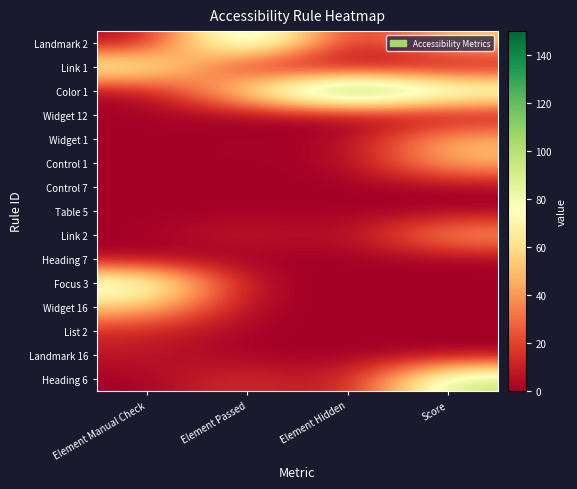

How many distinct data groups are displayed?

15